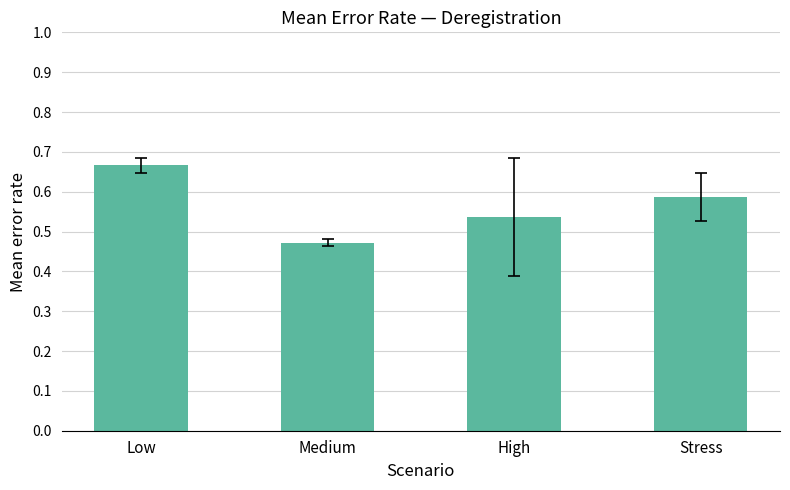

Where is the data nearest to the value 0?

Medium